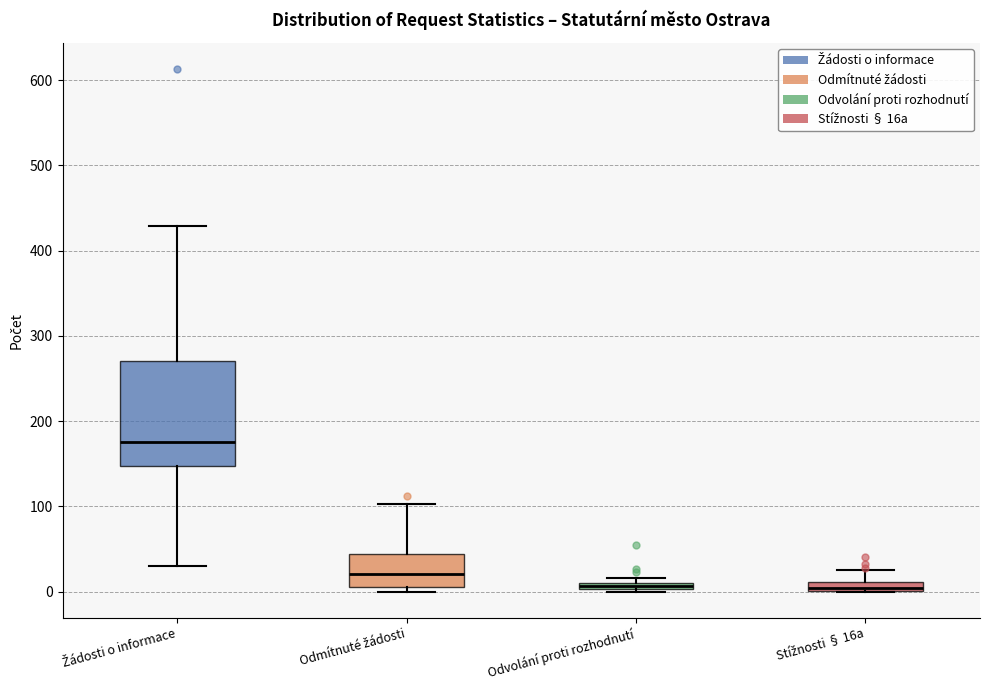

Comparing the boxes themselves (not the whiskers), which one is the tallest?

Žádosti o informace